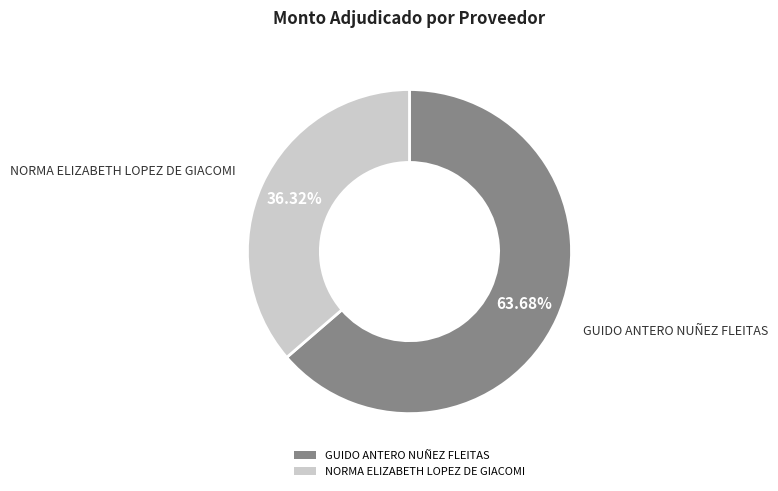

Is NORMA ELIZABETH LOPEZ DE GIACOMI the majority of the pie?

No